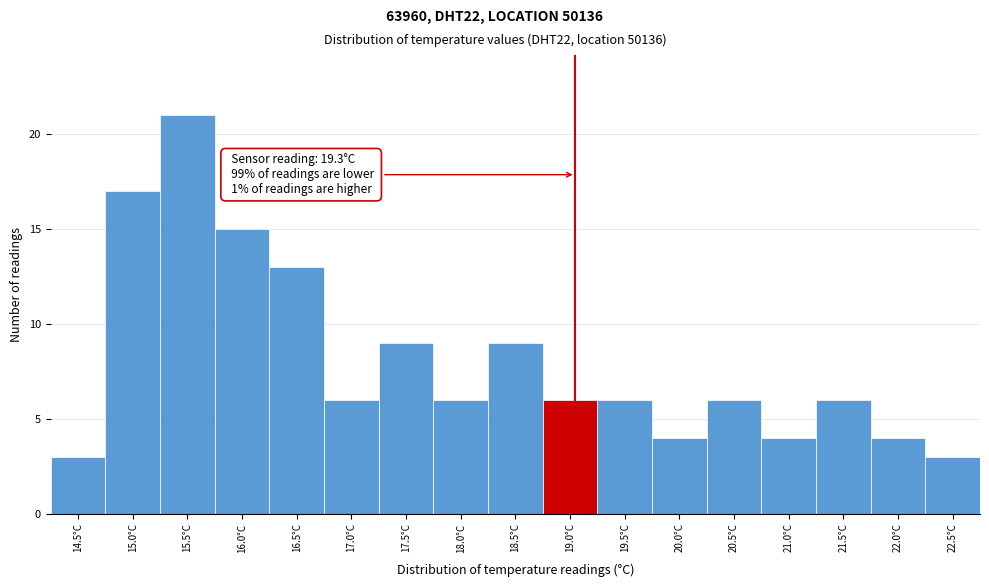

Reading left to right, list all the values displayed in this chart.

14.5°C=3	15.0°C=17	15.5°C=21	16.0°C=15	16.5°C=13	17.0°C=6	17.5°C=9	18.0°C=6	18.5°C=9	19.0°C=6	19.5°C=6	20.0°C=4	20.5°C=6	21.0°C=4	21.5°C=6	22.0°C=4	22.5°C=3